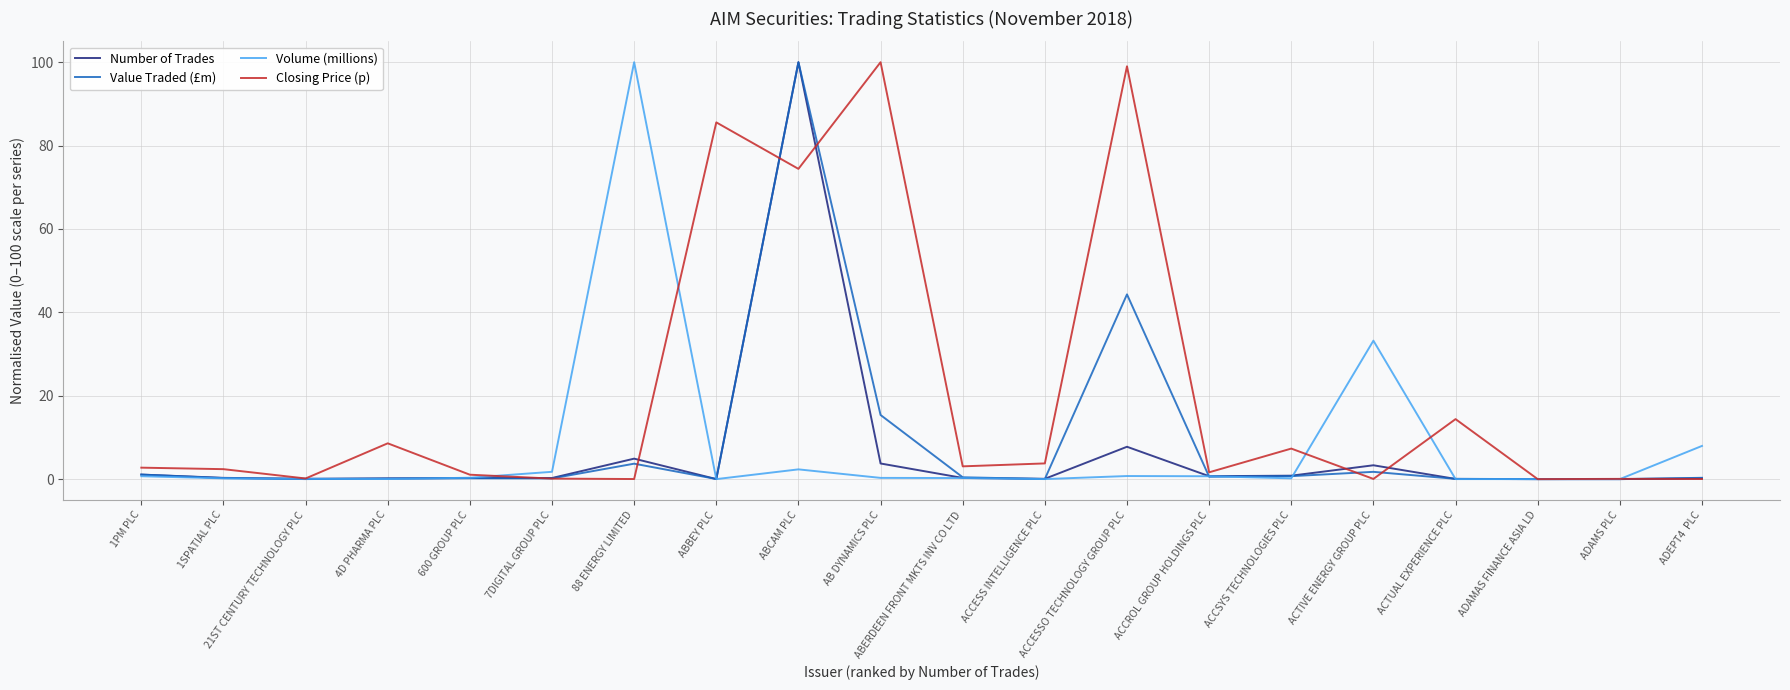

At which label does Number of Trades reach its peak?

ABCAM PLC